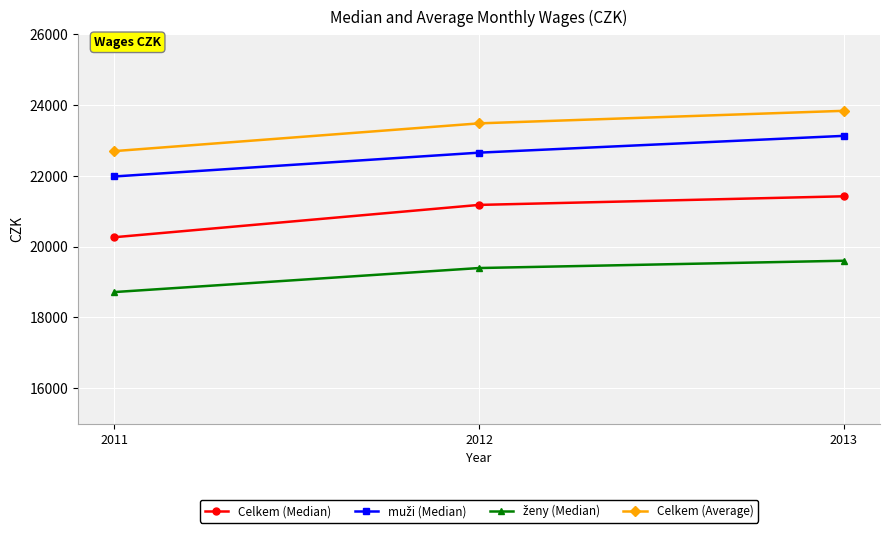

Does the chart display data point markers on the line(s)?

Yes